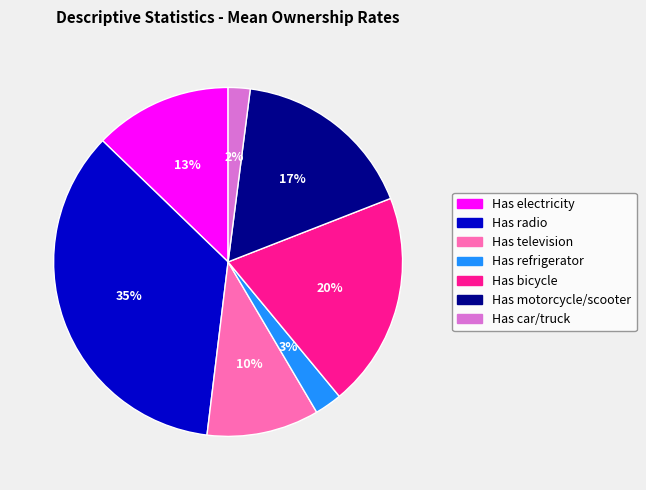

Is Has refrigerator the majority of the pie?

No